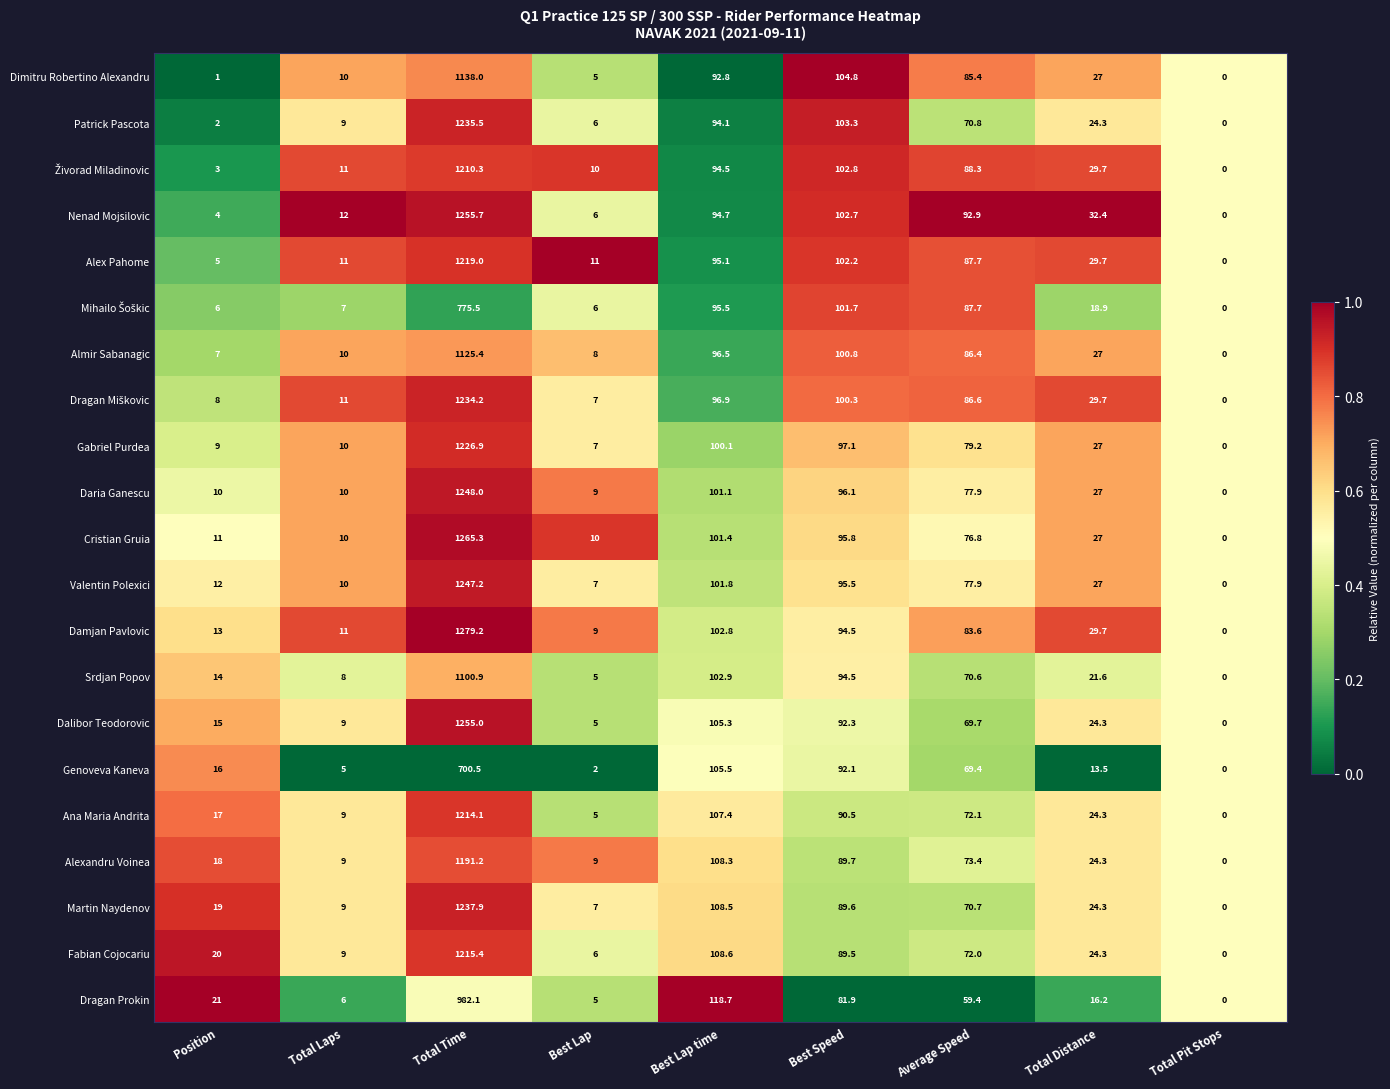

What is the sum of the Damjan Pavlovic values at Total Time and Best Speed?

1373.7